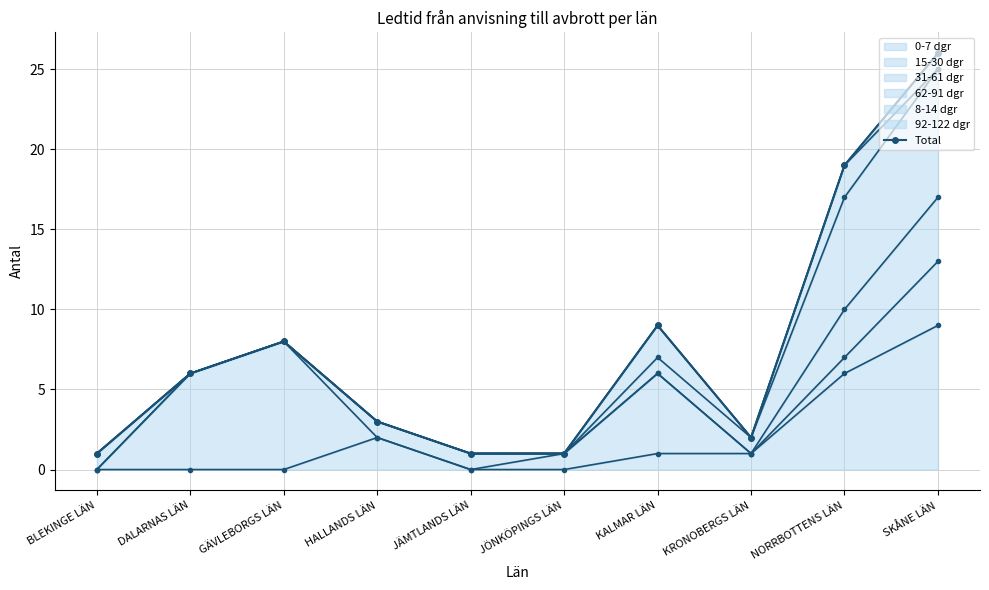

Which has a higher value, KALMAR LÄN or DALARNAS LÄN?

KALMAR LÄN